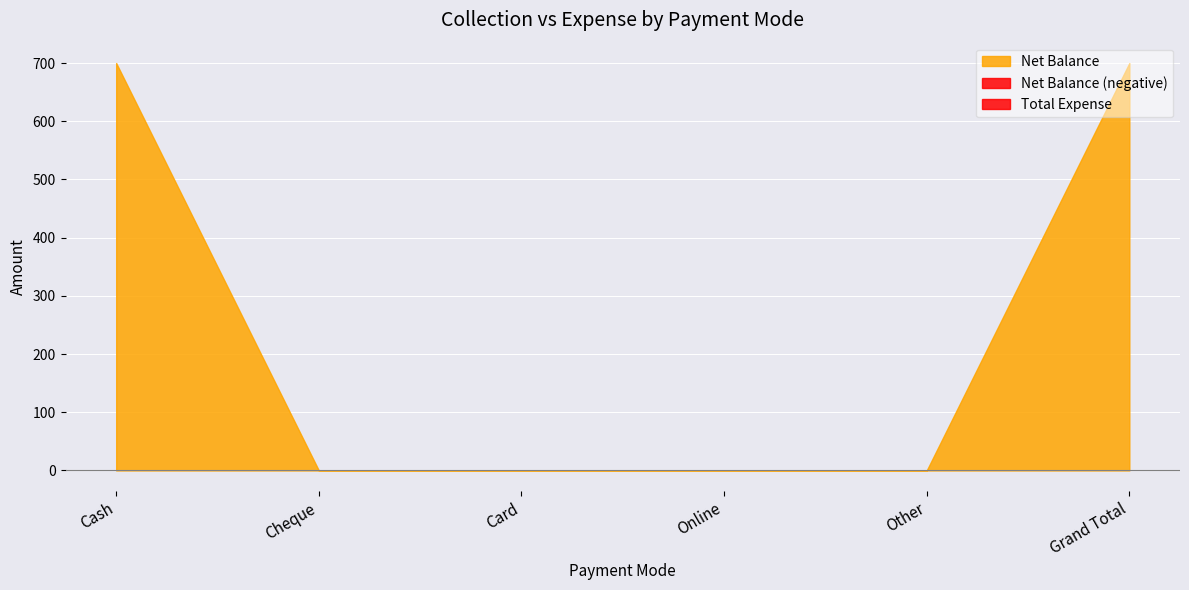

At which category is the sum across all series the highest?

Cash